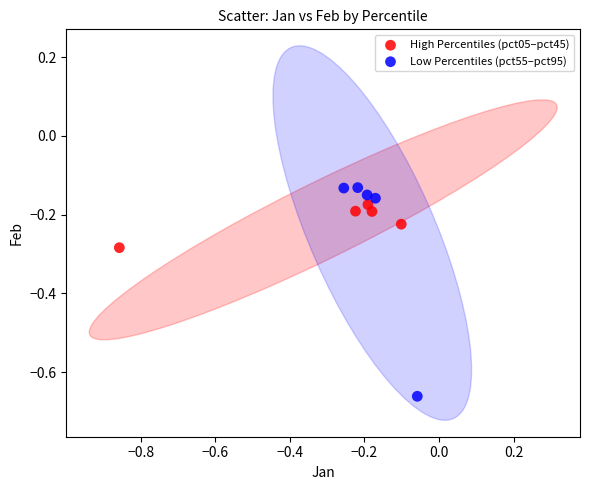

Which series reaches the minimum Y coordinate?

Low Percentiles (pct55–pct95)